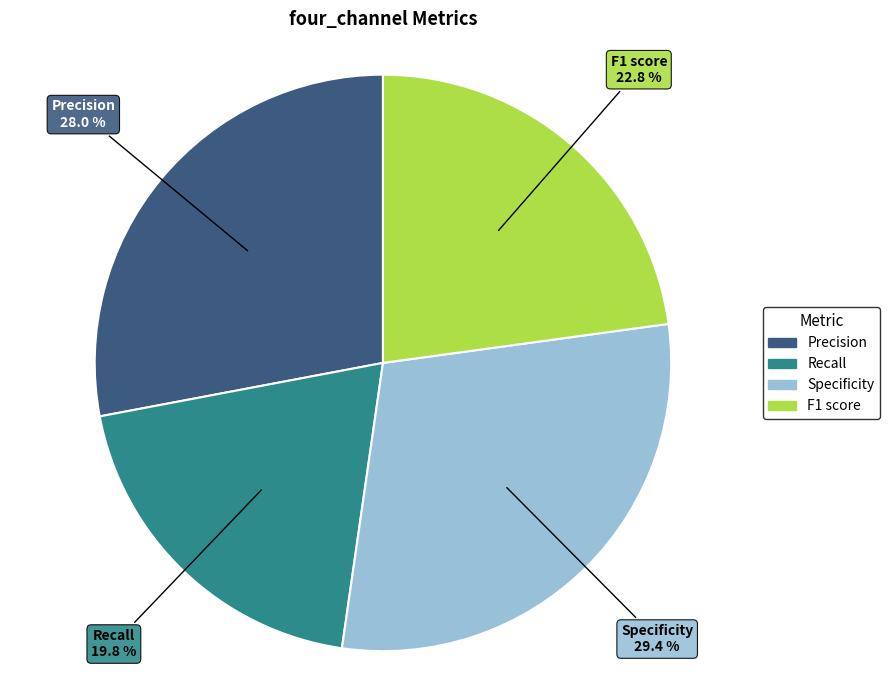

To the nearest percent, what percentage of the pie is F1 score?

23%